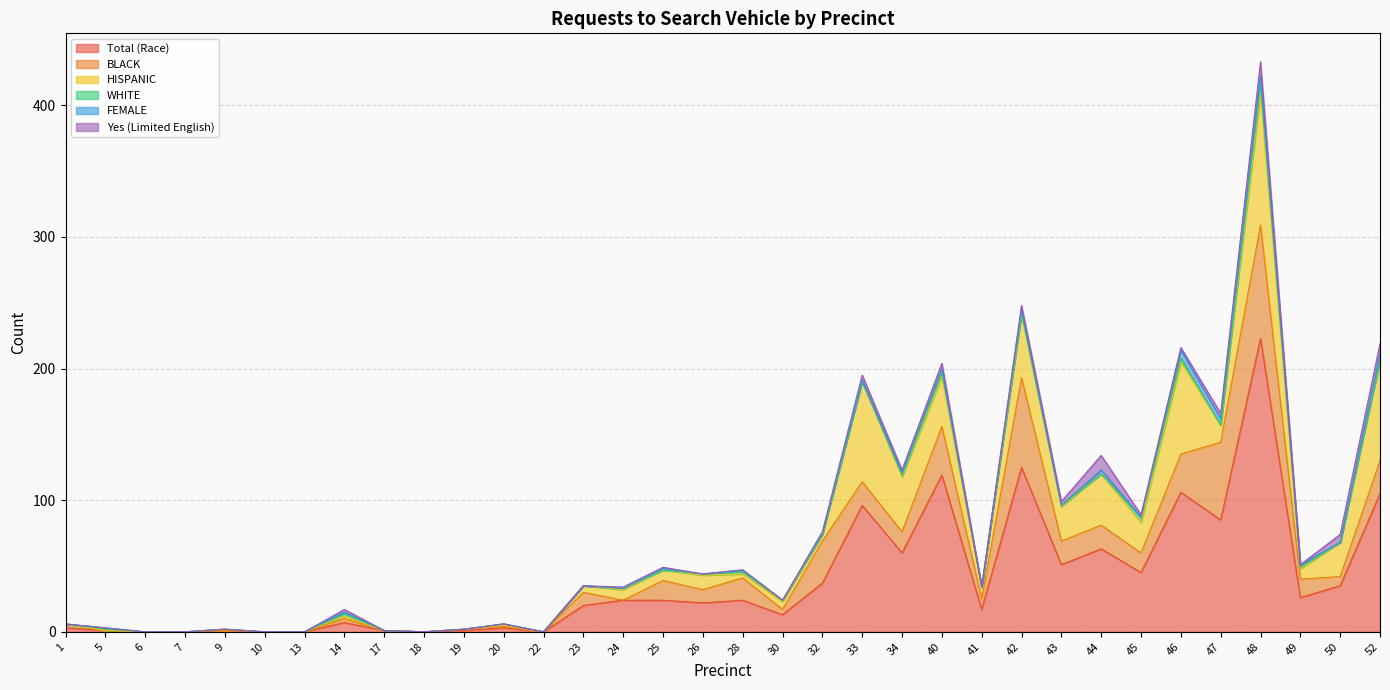

True or false: Total (Race) and WHITE cross at least once.

False